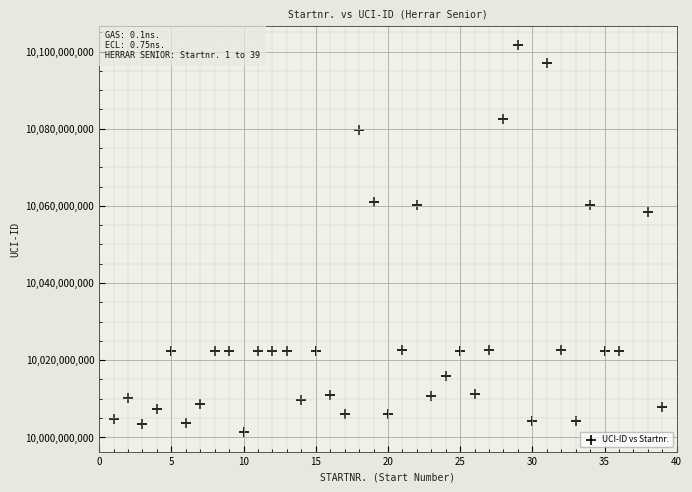

What is the range of X values (max minus min)?

38